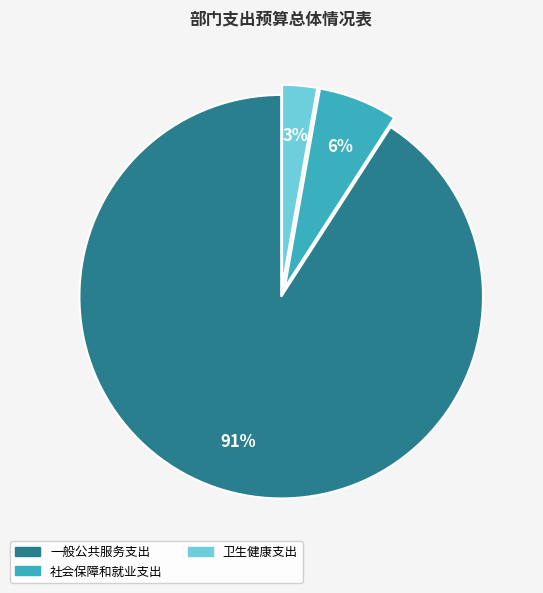

Which category has the smallest portion of the pie?

卫生健康支出